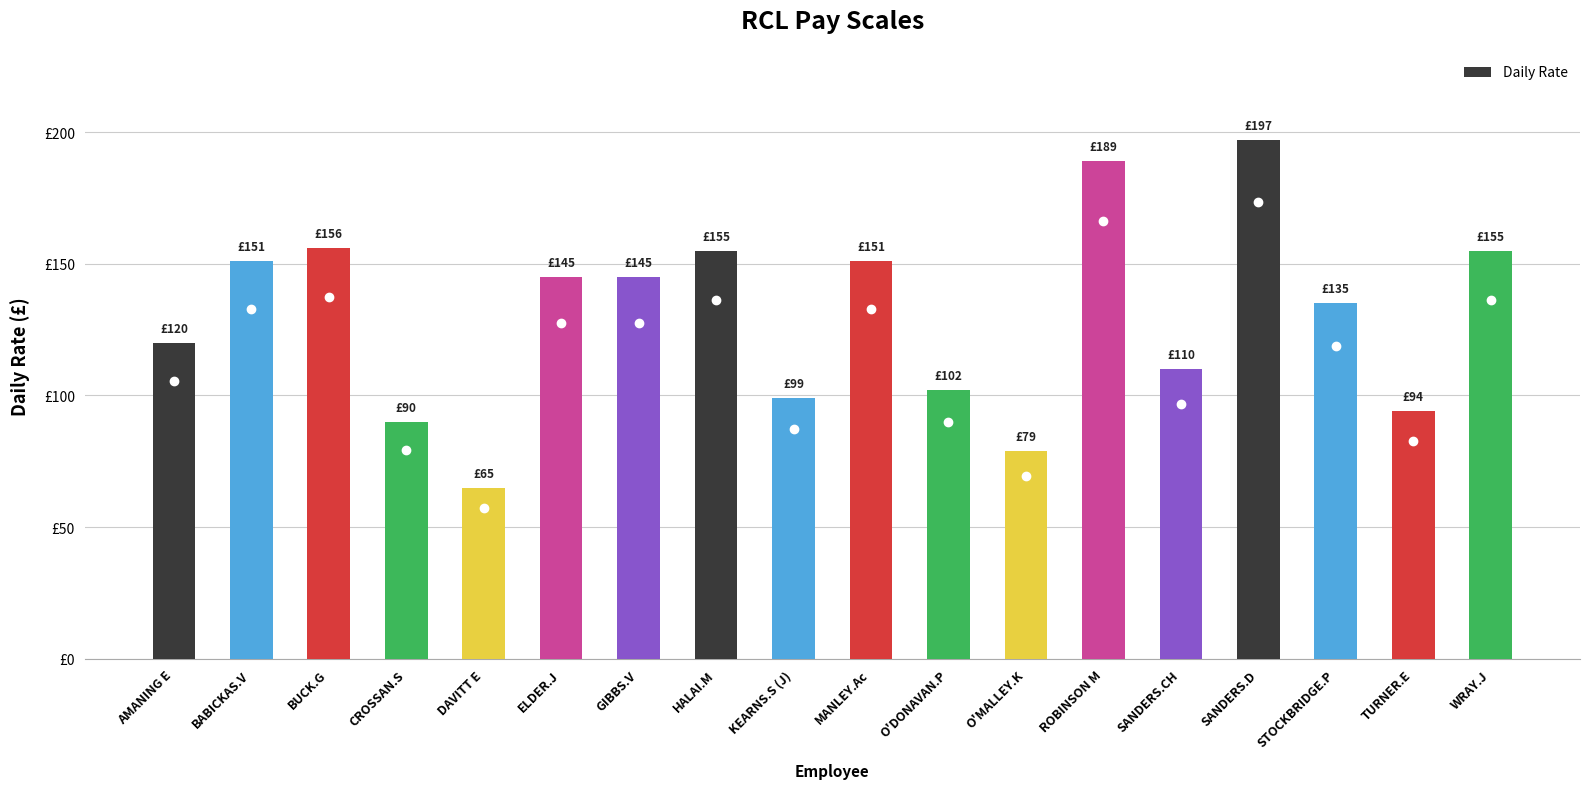

What is the approximate value at DAVITT E, to the nearest 5?

65